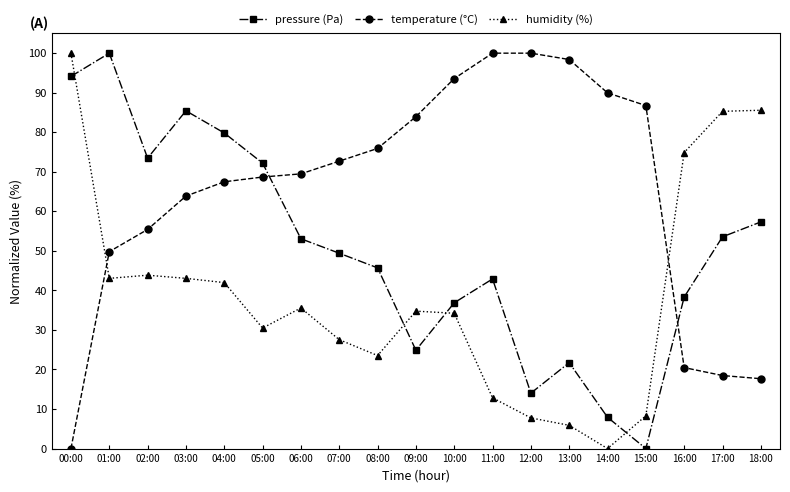

How many values in temperature (°C) are above zero?

18